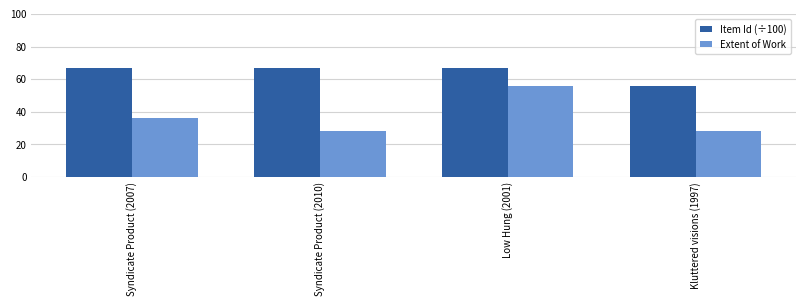

Rank the series at Syndicate Product (2007) from lowest to highest value.

Extent of Work, Item Id (÷100)